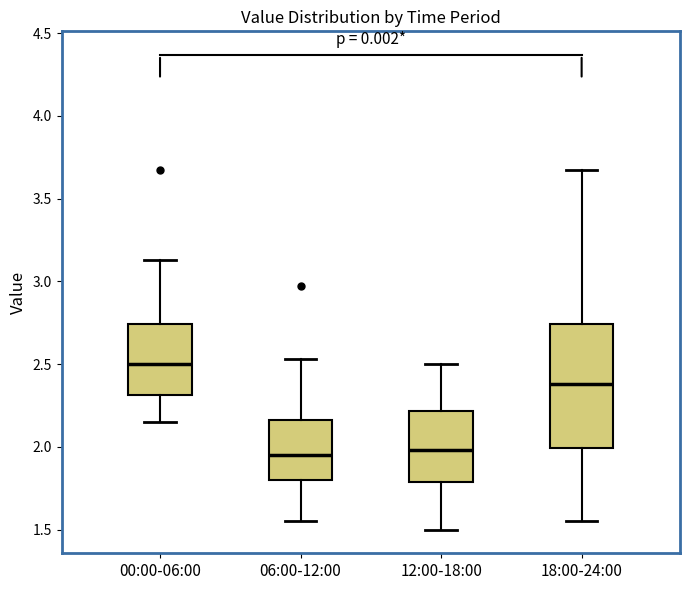

Which box's median line is the highest?

00:00-06:00